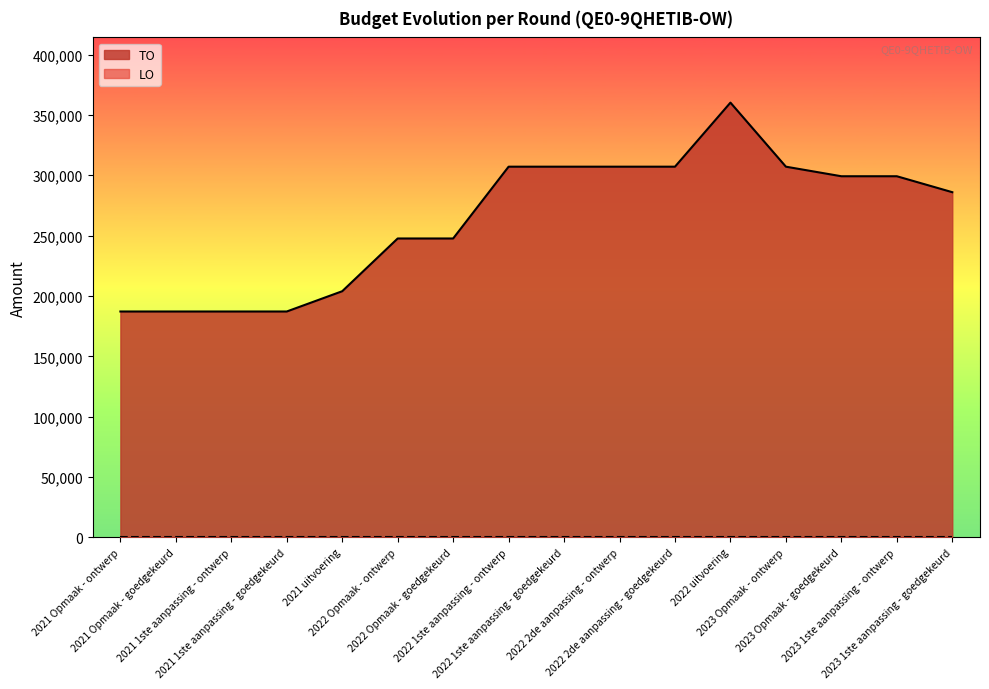

Reading left to right, extract all data points from this chart.

2021 Opmaak - ontwerp=187143	2021 Opmaak - goedgekeurd=187143	2021 1ste aanpassing - ontwerp=187143	2021 1ste aanpassing - goedgekeurd=187143	2021 uitvoering=203941	2022 Opmaak - ontwerp=247627	2022 Opmaak - goedgekeurd=247627	2022 1ste aanpassing - ontwerp=307104	2022 1ste aanpassing - goedgekeurd=307104	2022 2de aanpassing - ontwerp=307104	2022 2de aanpassing - goedgekeurd=307104	2022 uitvoering=360173	2023 Opmaak - ontwerp=307104	2023 Opmaak - goedgekeurd=299184	2023 1ste aanpassing - ontwerp=299184	2023 1ste aanpassing - goedgekeurd=285976